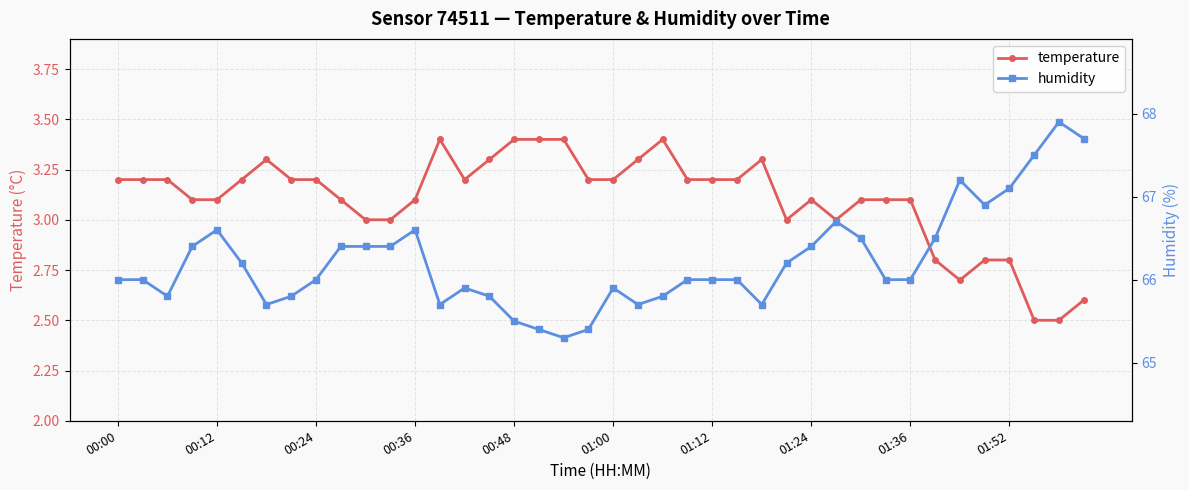

List the series in order of their peak value, lowest first.

temperature, humidity